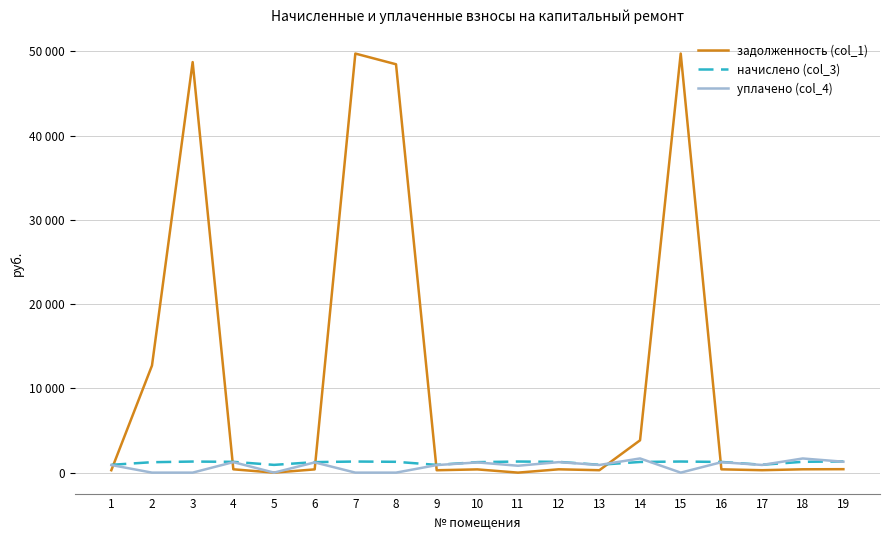

What are all the series names shown in the legend?

задолженность (col_1), начислено (col_3), уплачено (col_4)